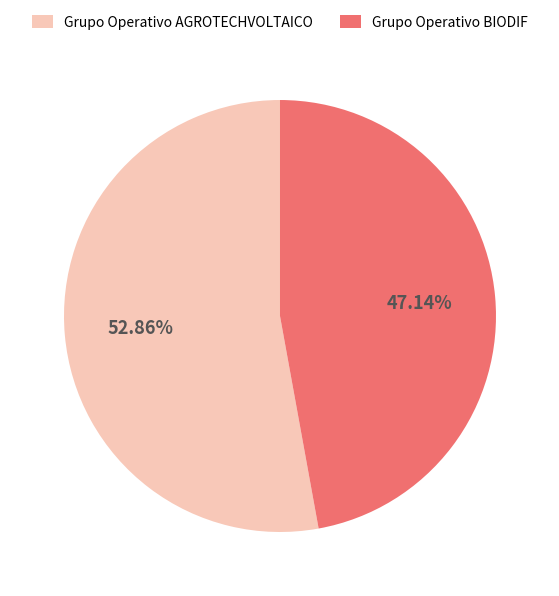

Rank the categories by value from highest to lowest.

Grupo Operativo AGROTECHVOLTAICO, Grupo Operativo BIODIF